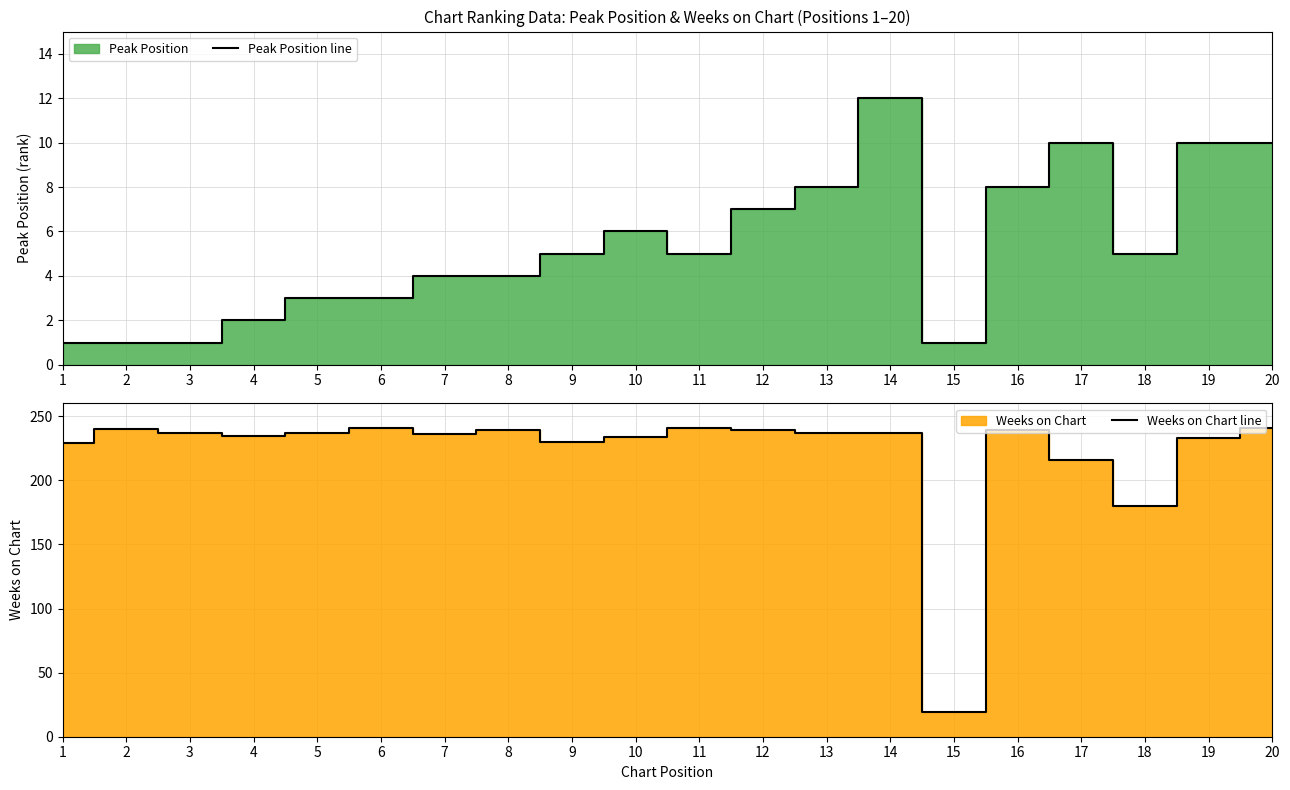

True or false: Peak Position line and Weeks on Chart line cross at least once.

False